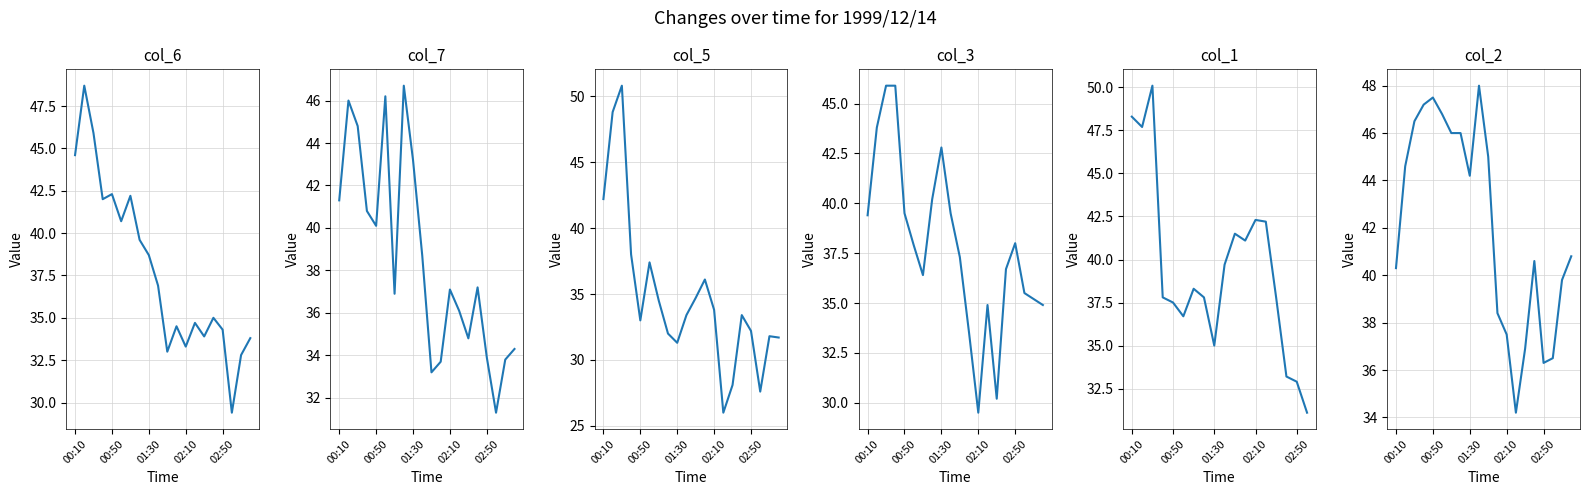

What is the difference between the highest and lowest values at 11?

7.6